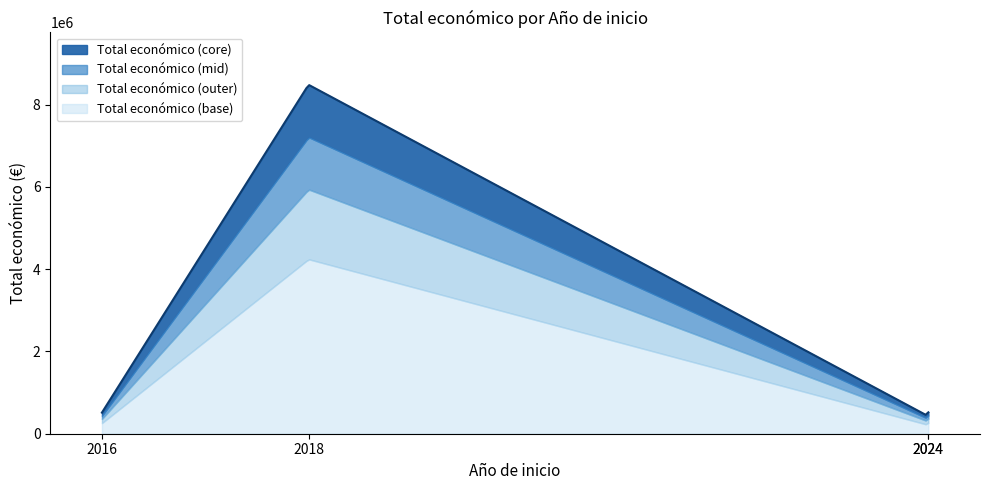

Where is the first local minimum?

2024